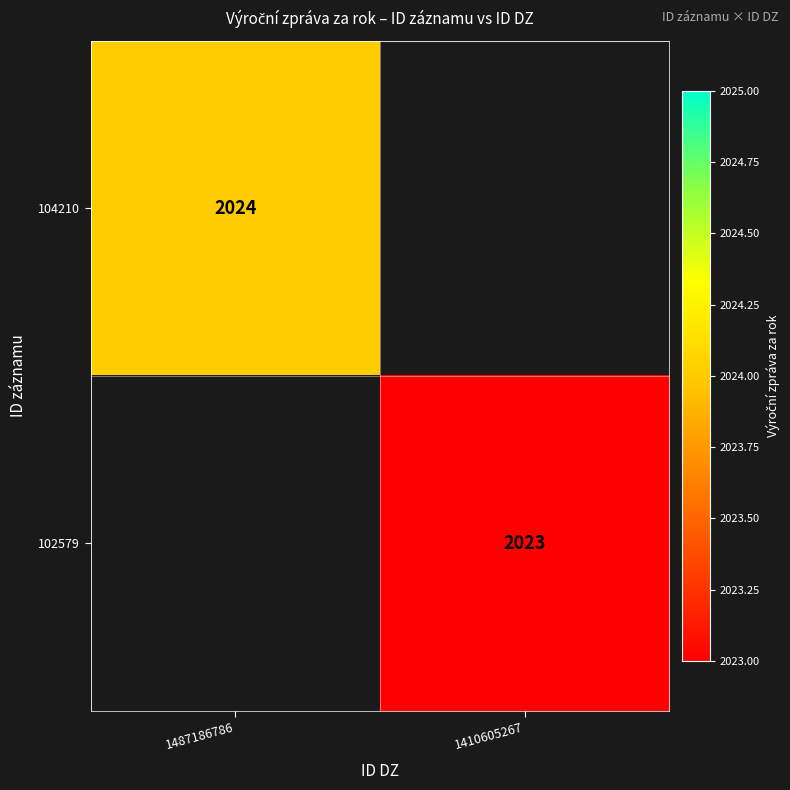

Is it true that 102579 equals 2023 at 1410605267?

True